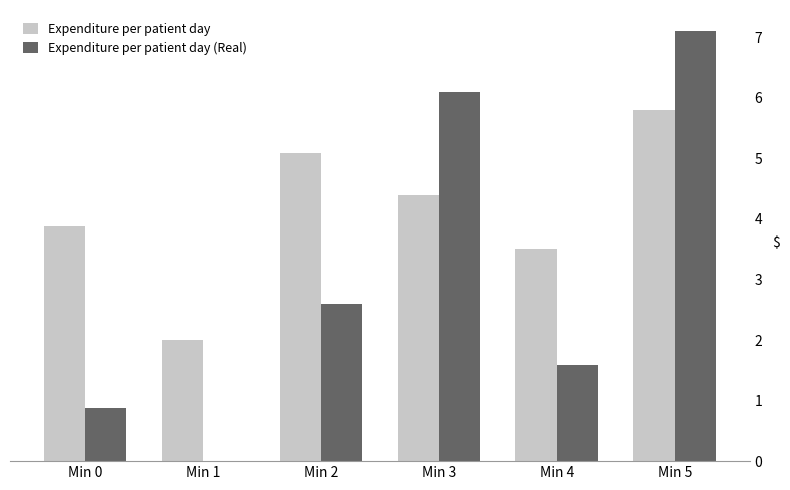

What is the total value across all series at Min 5?

12.9